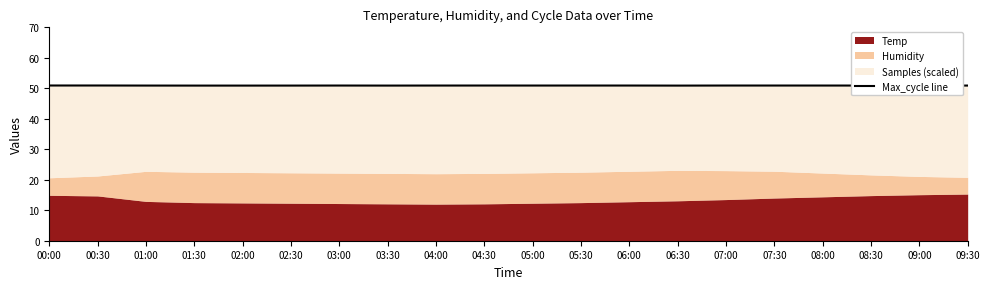

Does the chart display data point markers on the line(s)?

No